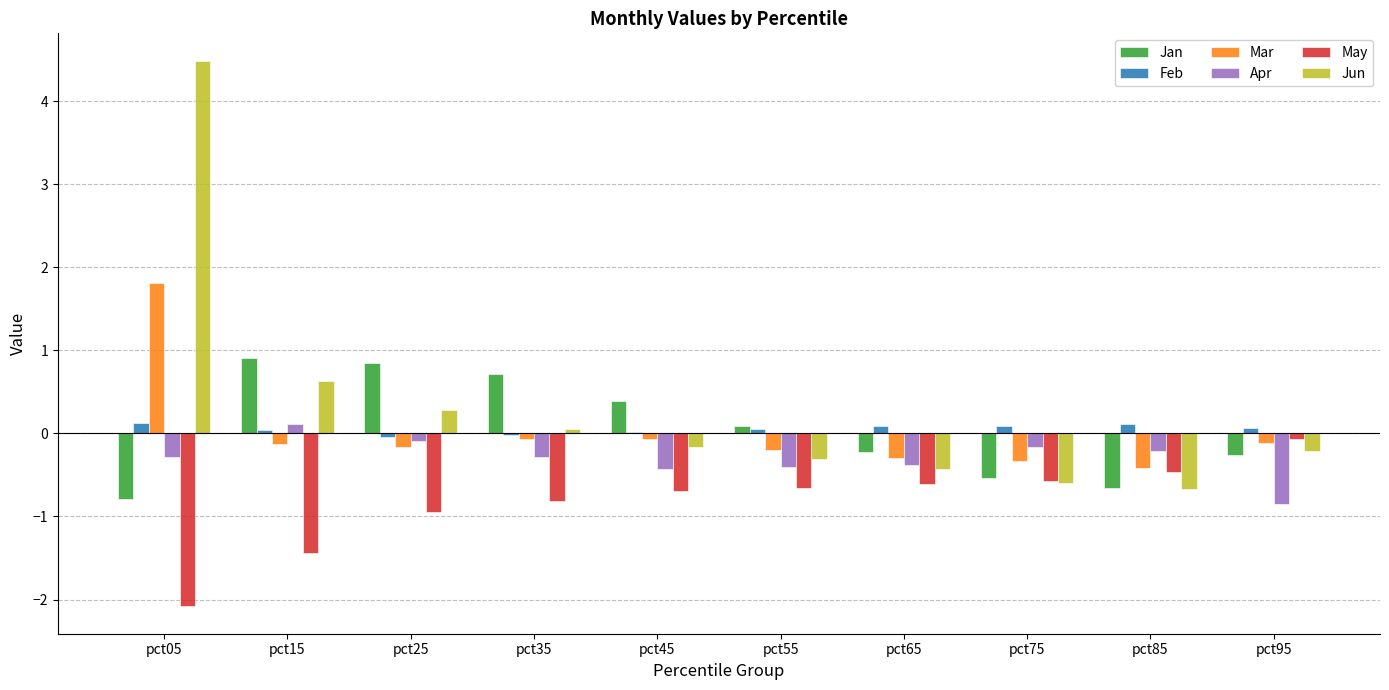

True or false: Jan has a value of -0.8 at pct05.

True